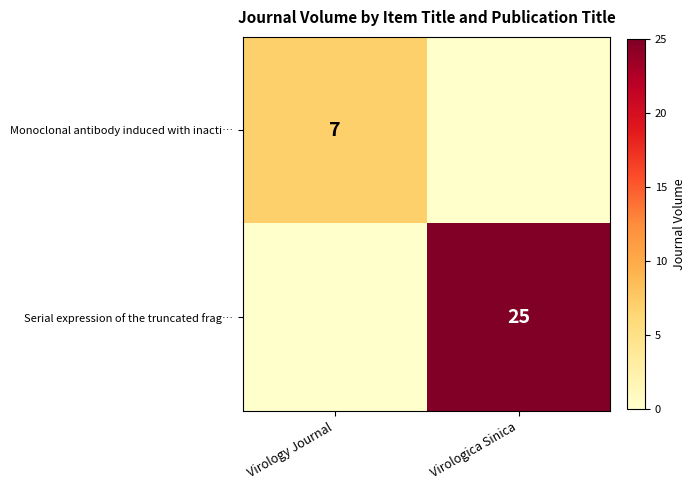

Is it true that Monoclonal antibody induced with inacti… equals 7 at Virology Journal?

True